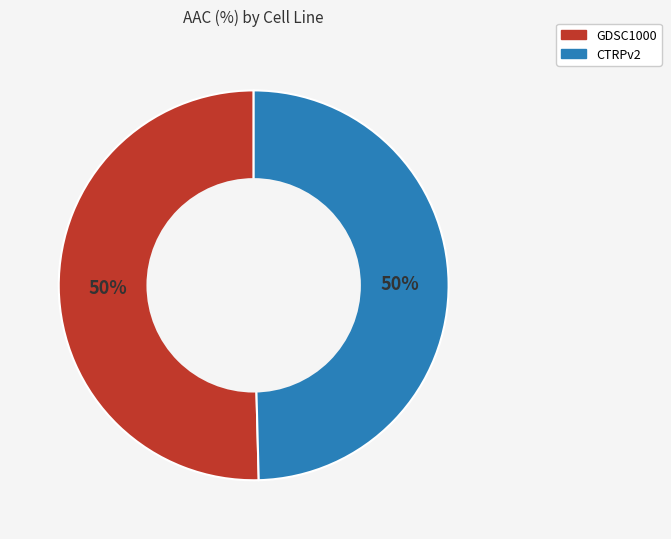

What percentage is the CTRPv2 slice, to the nearest percent?

50%